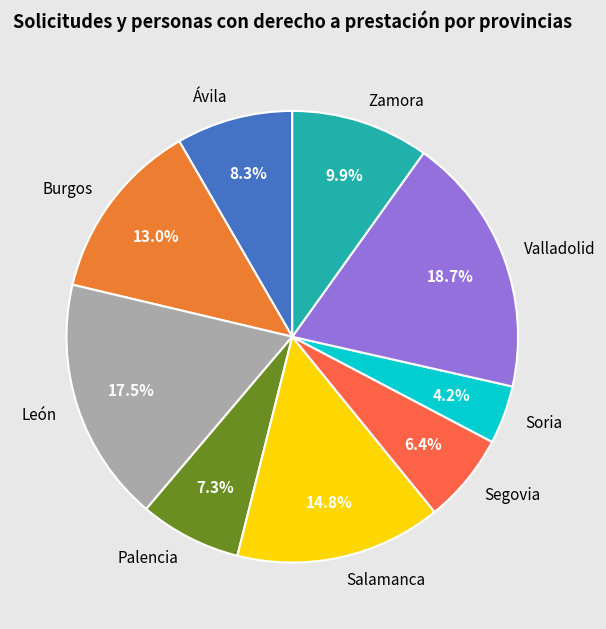

Which category has the smallest portion of the pie?

Soria